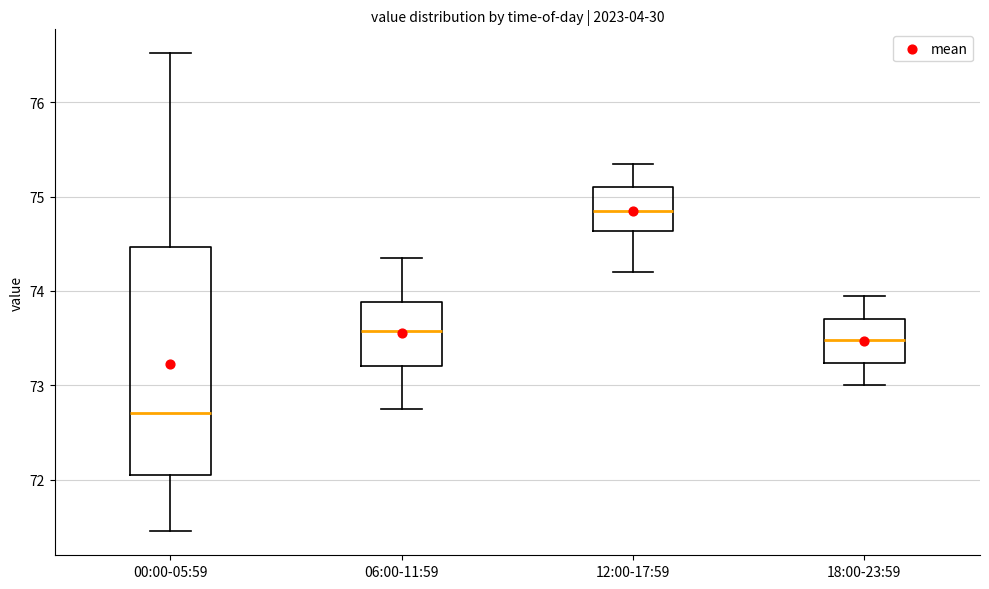

Which box has the highest median line?

12:00-17:59